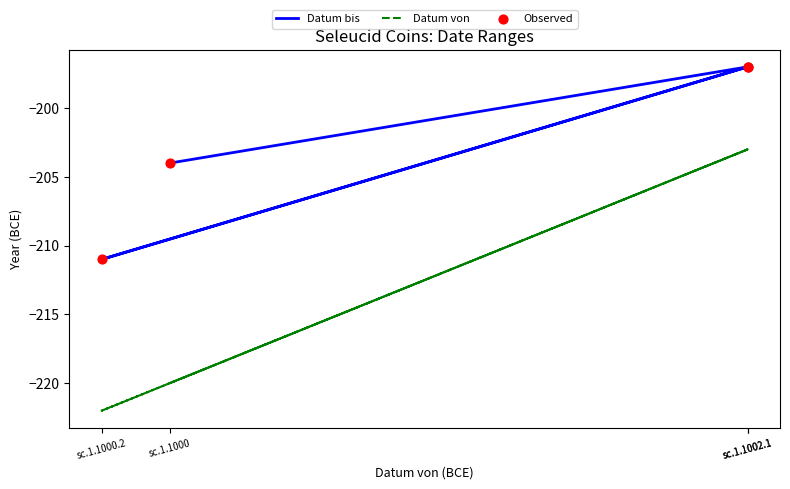

What is the total value across all series at sc.1.1000?

-628